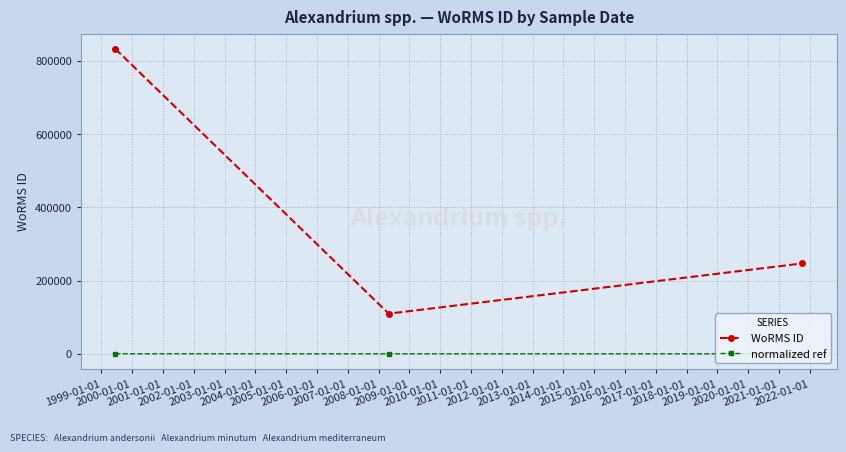

Which series has the largest total across all categories?

WoRMS ID